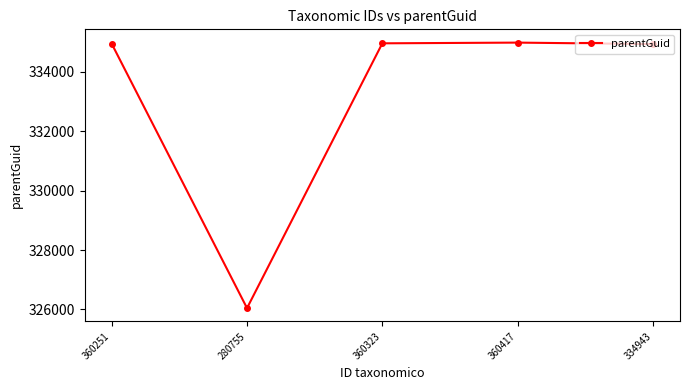

How many distinct data groups are displayed?

1